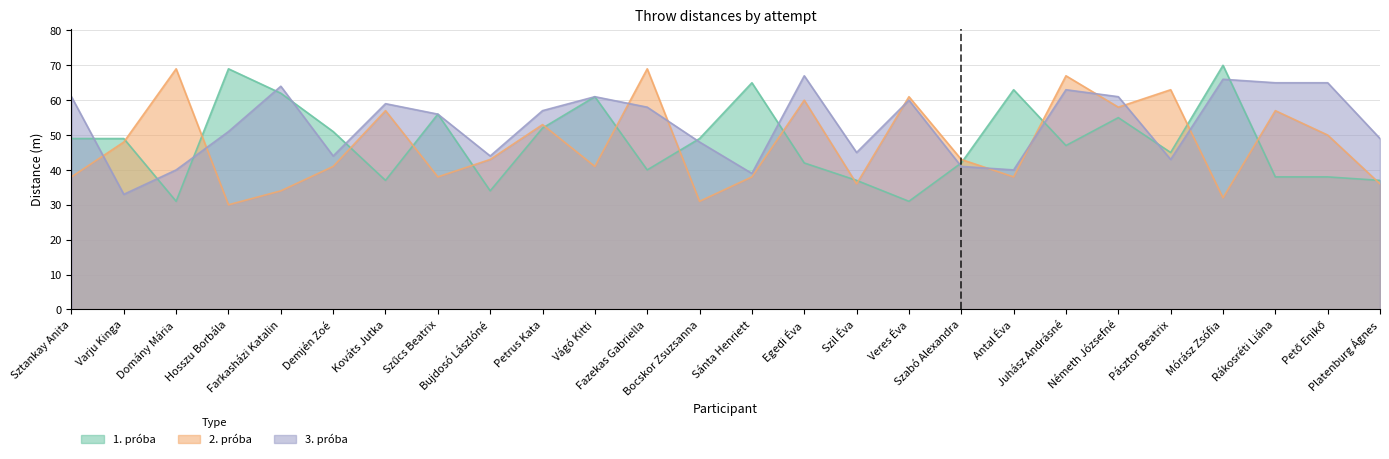

True or false: 2. próba has a value of 41 at Demjén Zoé.

True